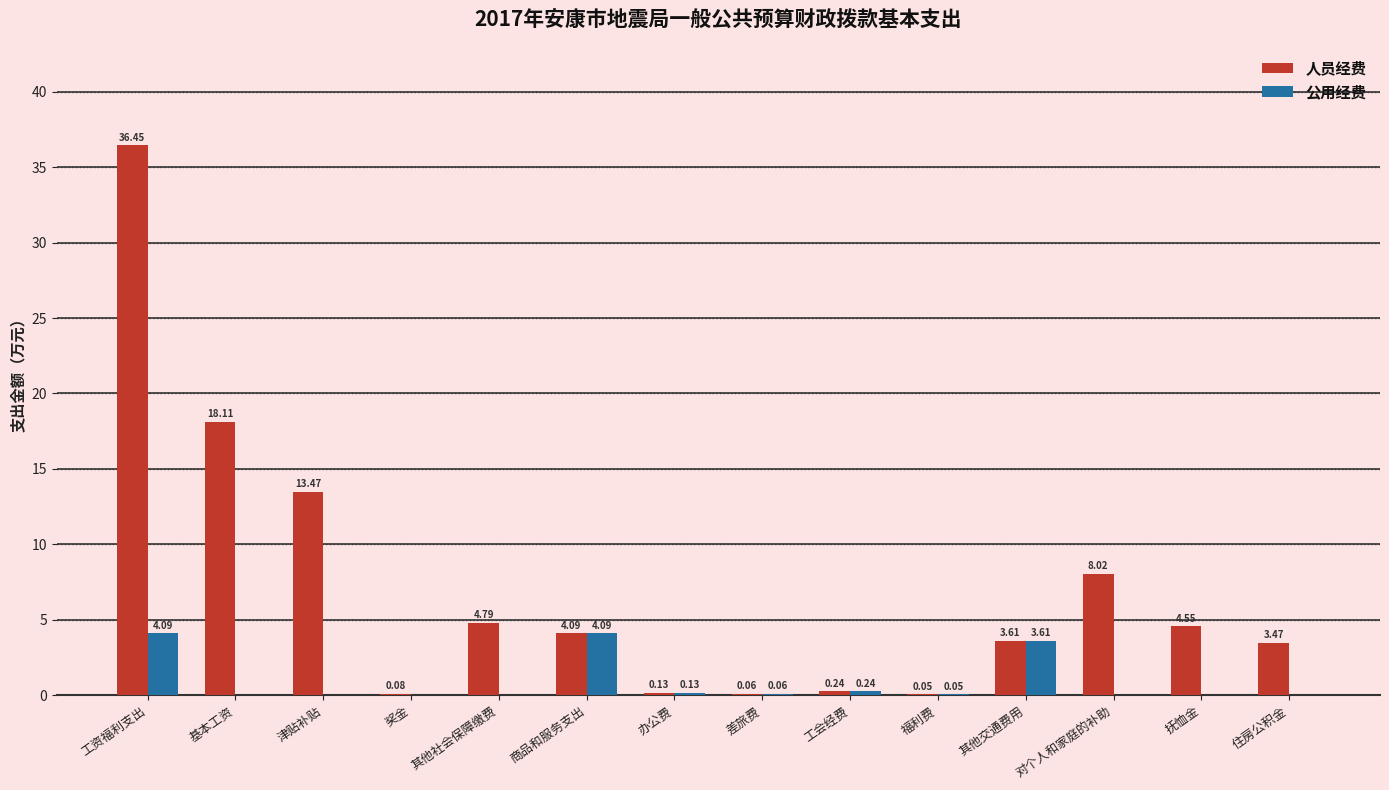

At which label is 人员经费 closest to 18?

基本工资